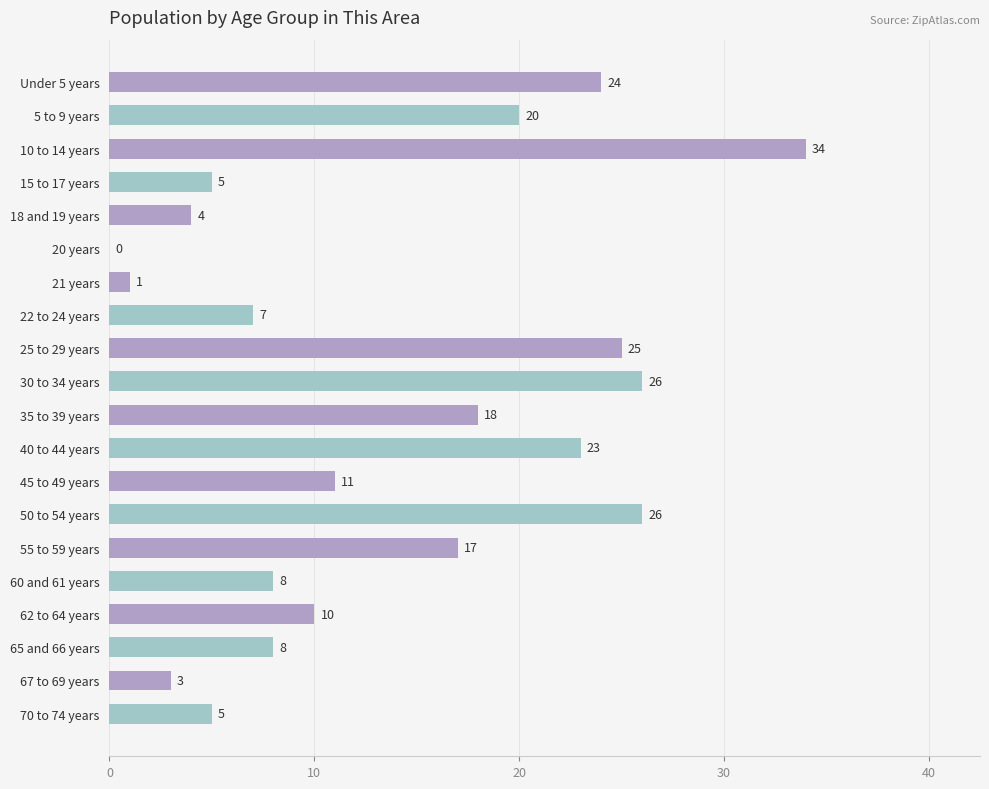

What is the approximate value at 35 to 39 years, to the nearest 10?

20